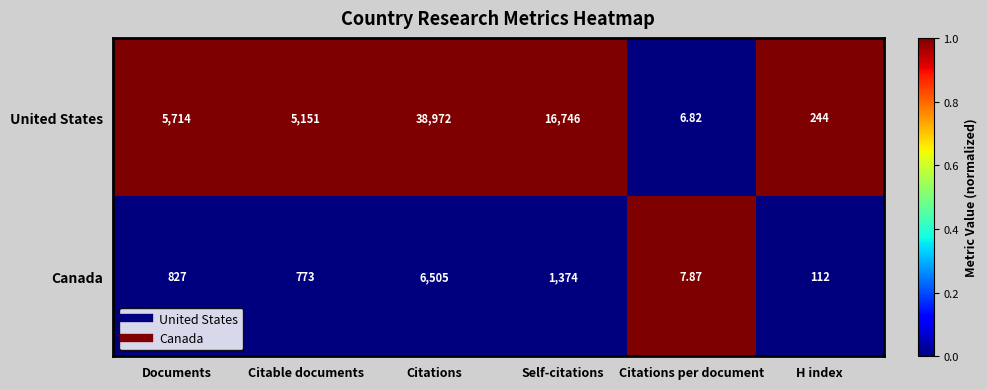

Which series has the largest range (max minus min)?

United States